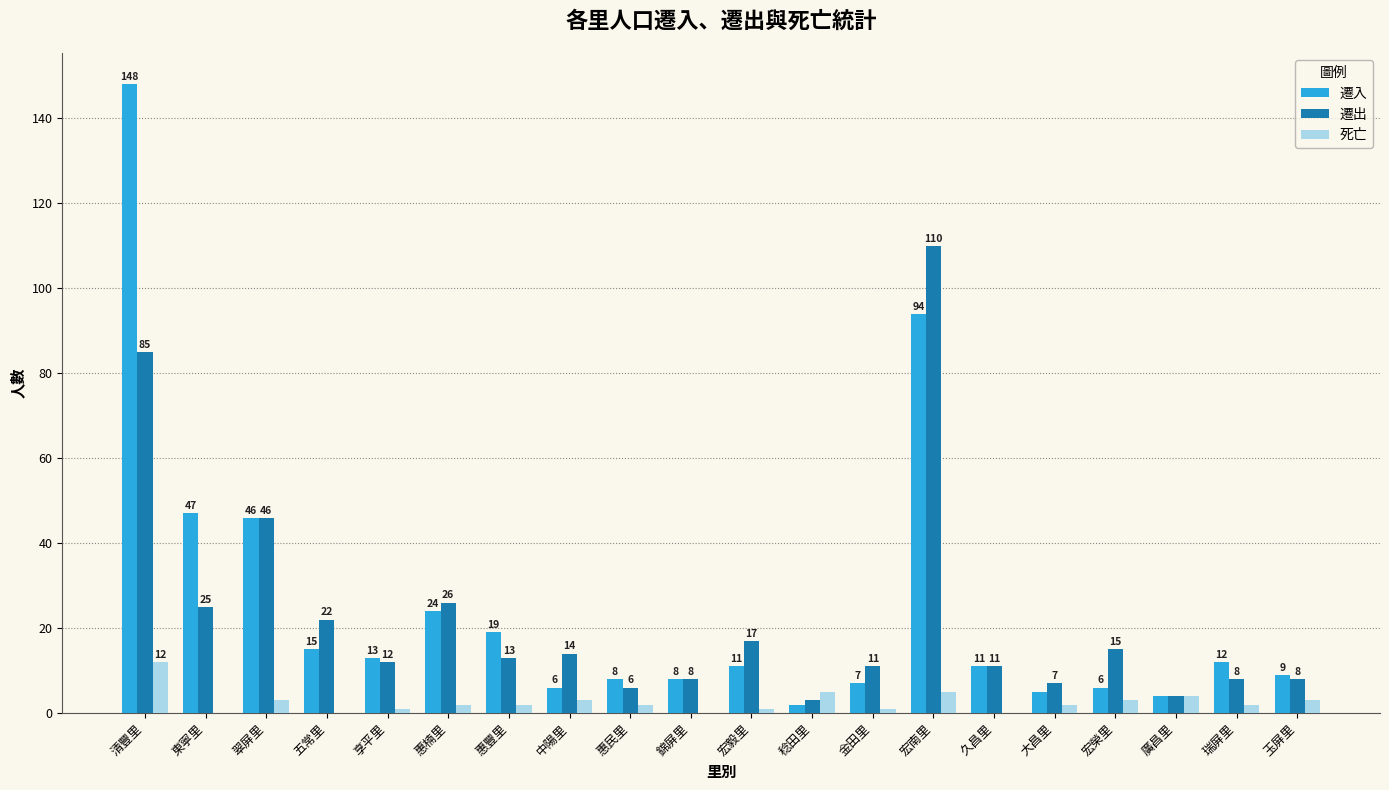

What are all the series names shown in the legend?

遷入, 遷出, 死亡